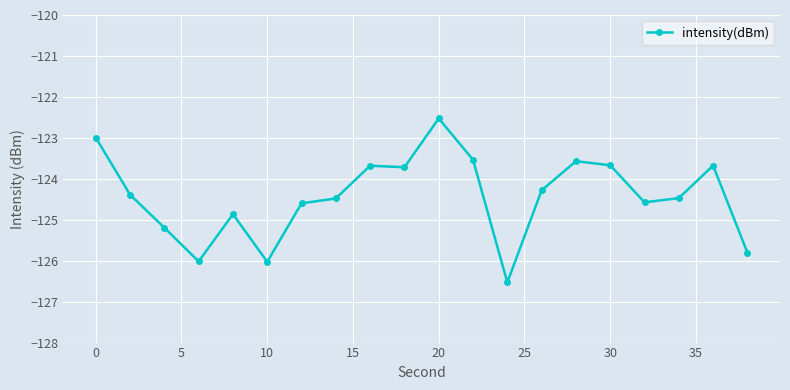

What is the minimum value shown in the chart?

-126.5